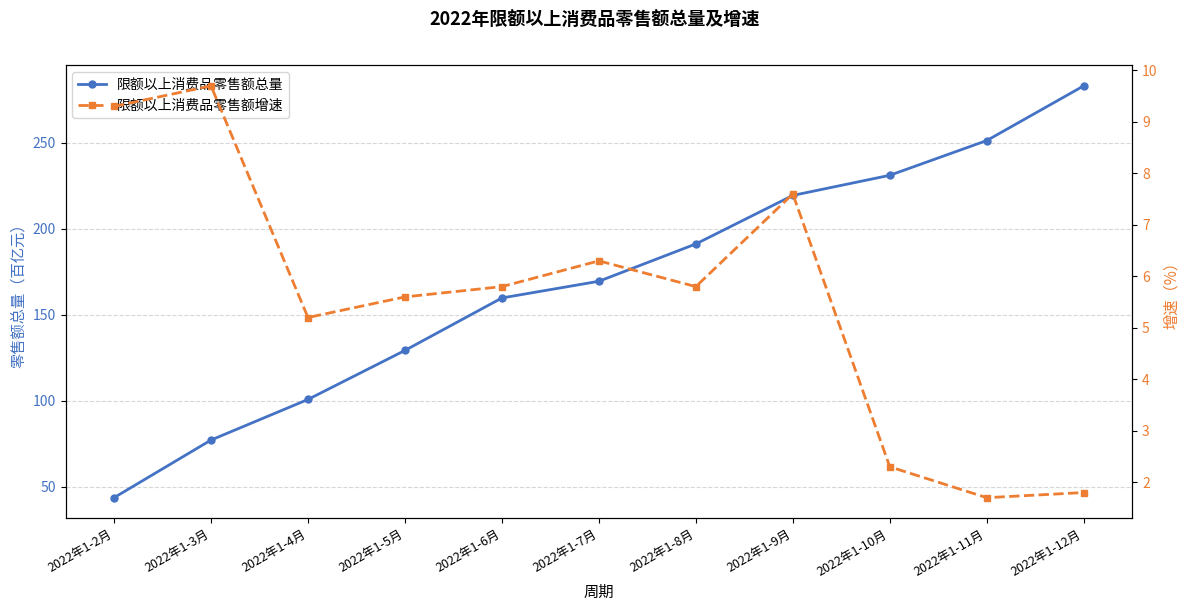

Which has a higher value, 2022年1-11月 or 2022年1-3月?

2022年1-11月